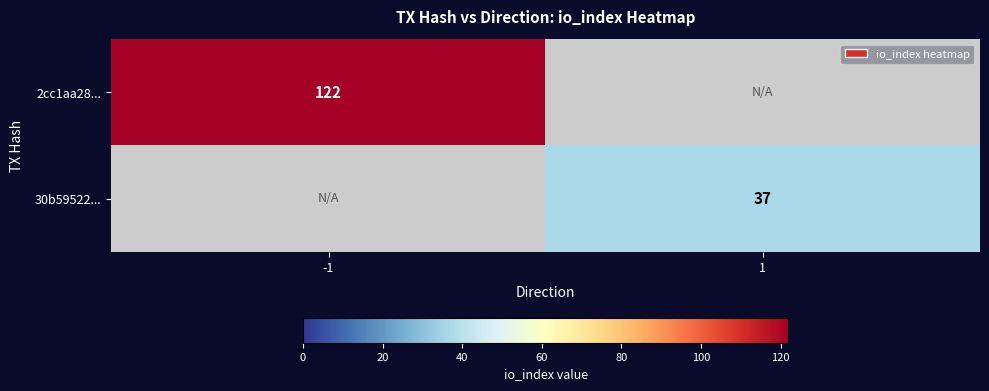

Which category has the lowest value across all series?

1